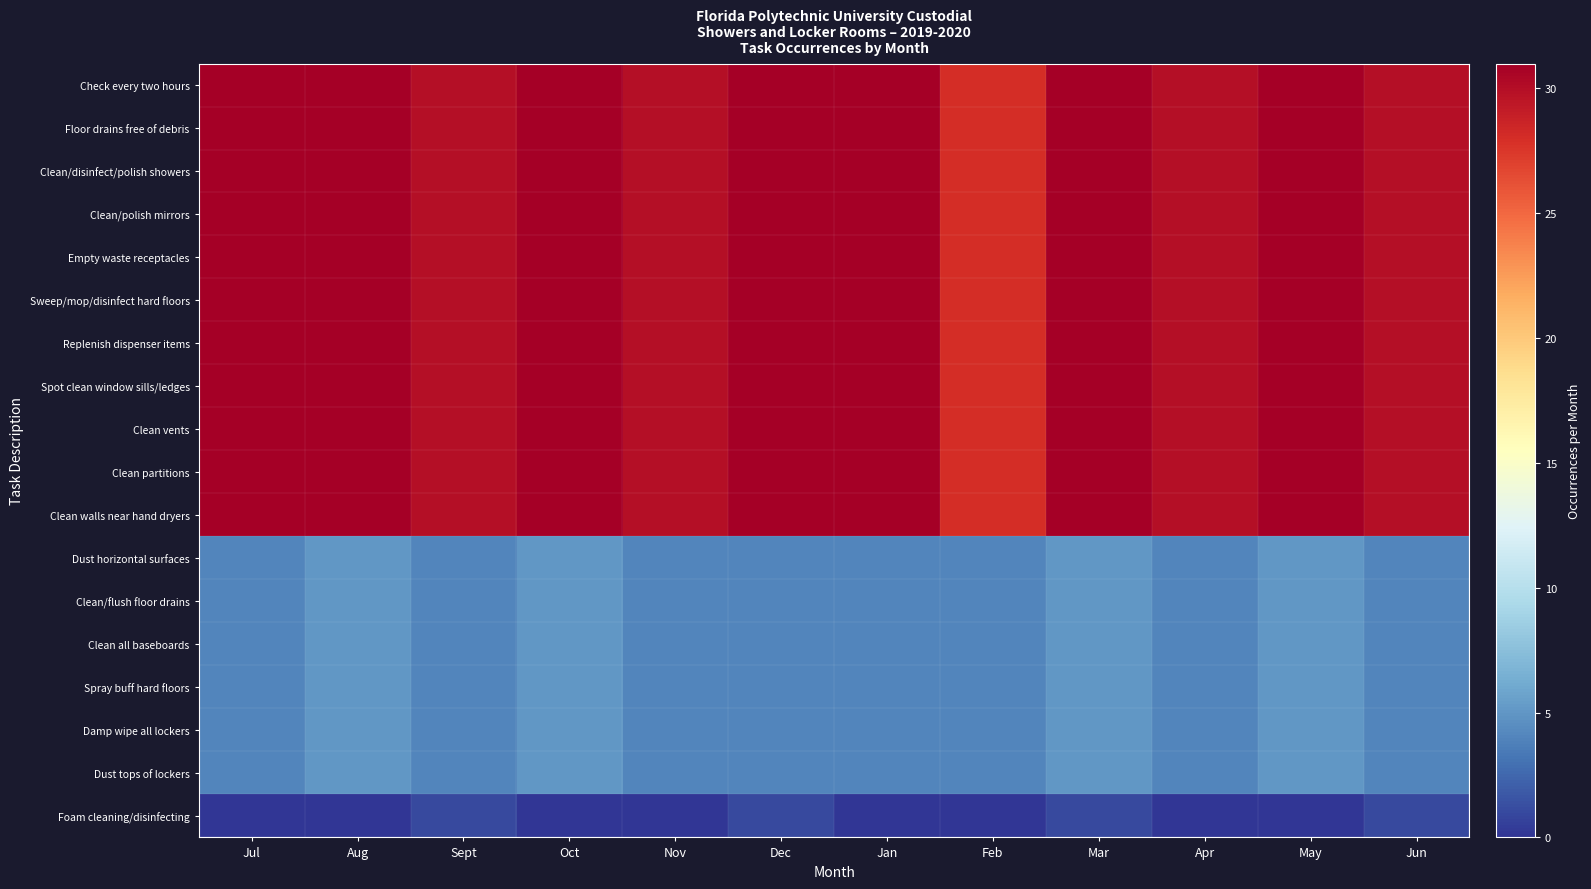

At which category is the sum across all series the highest?

Mar